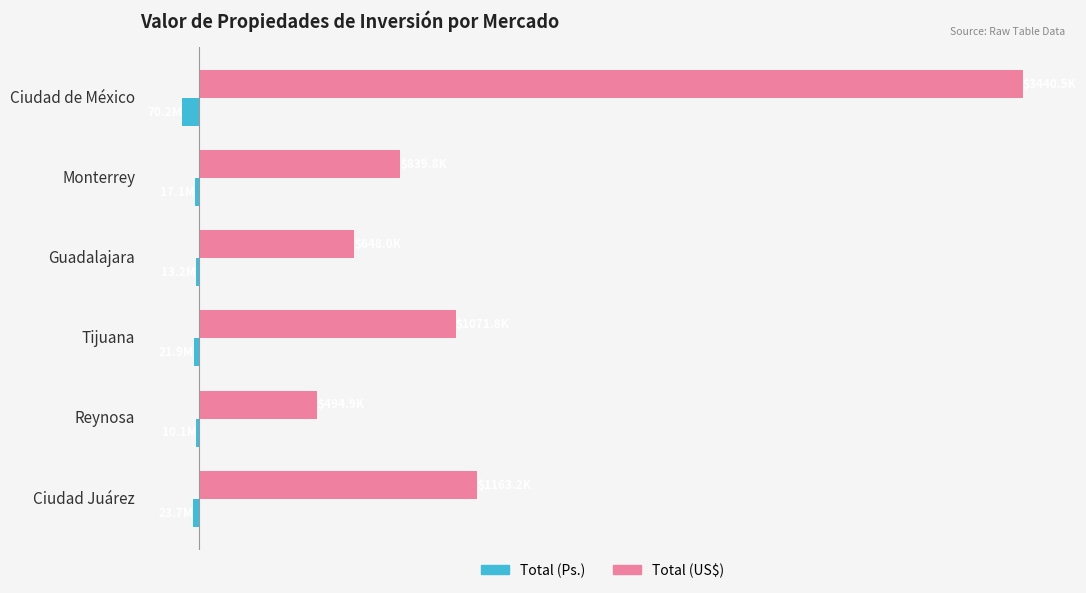

What are all the series names shown in the legend?

Total (Ps.), Total (US$)